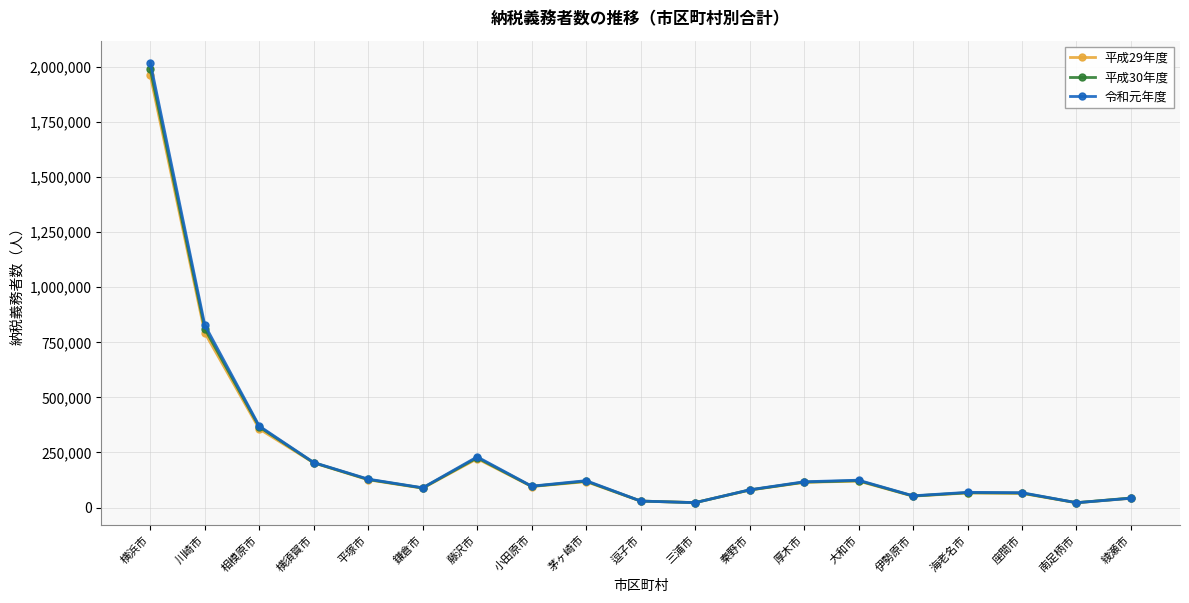

Which series has the largest range (max minus min)?

令和元年度